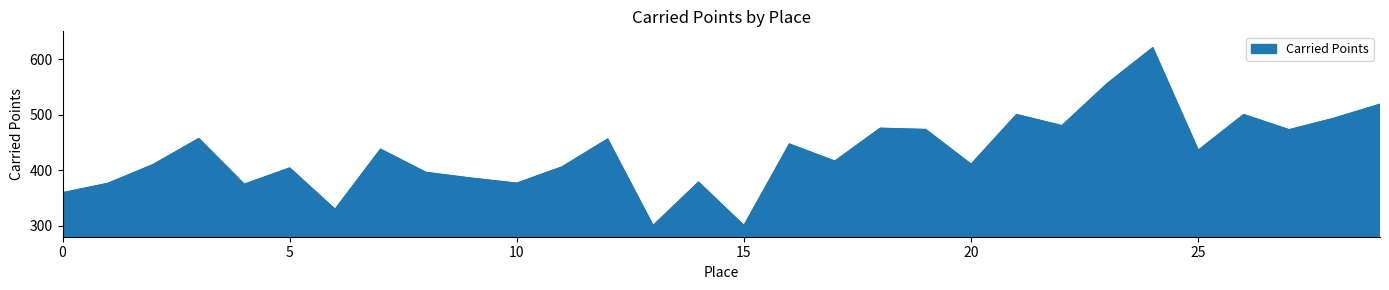

What is the greatest value displayed?

620.5